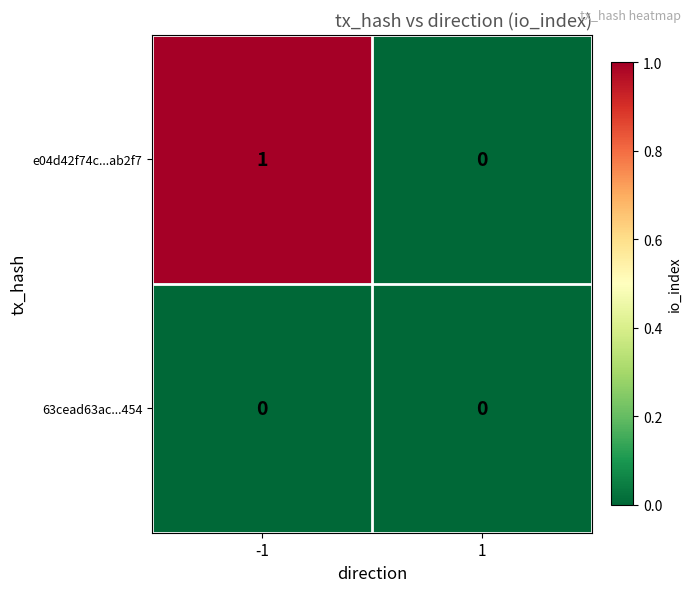

Reading left to right, what are all the values shown in this chart?

e04d42f74c...ab2f7: 1	0
63cead63ac...454: 0	0